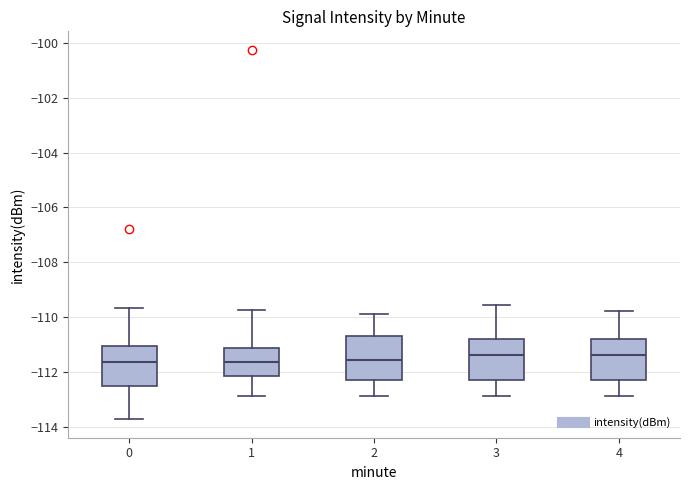

Where is the lower edge of the box at x = 3 on the y-axis? The values are not printed on the chart, so give them approximately, as read against the axis.

-112.4